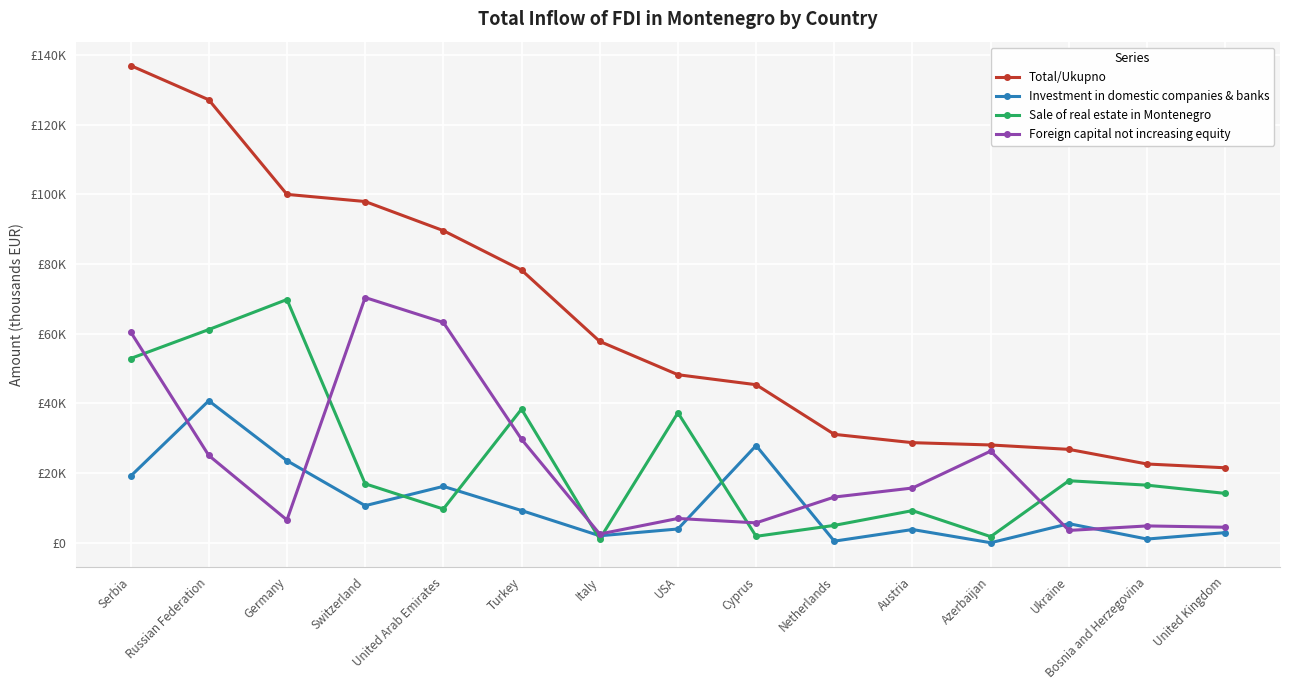

Reading left to right, list all the values displayed in this chart.

Total/Ukupno: Serbia=137008.4	Russian Federation=127172.4	Germany=100012.8	Switzerland=97966.5	United Arab Emirates=89607.4	Turkey=78280.1	Italy=57802.8	USA=48238.7	Cyprus=45371.2	Netherlands=31120.5	Austria=28729.1	Azerbaijan=28068.7	Ukraine=26806.1	Bosnia and Herzegovina=22604.2	United Kingdom=21518.2
Investment in domestic companies & banks: Serbia=19099.5	Russian Federation=40760.4	Germany=23554.7	Switzerland=10640.9	United Arab Emirates=16185.8	Turkey=9249.2	Italy=2000.1	USA=3948.3	Cyprus=27900.9	Netherlands=455.1	Austria=3794.4	Azerbaijan=0.0	Ukraine=5471.8	Bosnia and Herzegovina=1059.3	United Kingdom=2902.1
Sale of real estate in Montenegro: Serbia=52890.1	Russian Federation=61202.1	Germany=69832.1	Switzerland=16925.9	United Arab Emirates=9677.1	Turkey=38366.1	Italy=1066.4	USA=37319.7	Cyprus=1839.6	Netherlands=4982.4	Austria=9224.3	Azerbaijan=1753.7	Ukraine=17800.7	Bosnia and Herzegovina=16529.4	United Kingdom=14164.9
Foreign capital not increasing equity: Serbia=60548.6	Russian Federation=25065.5	Germany=6536.0	Switzerland=70399.8	United Arab Emirates=63244.5	Turkey=29710.8	Italy=2498.8	USA=6970.7	Cyprus=5702.7	Netherlands=13117.4	Austria=15710.4	Azerbaijan=26315.0	Ukraine=3533.5	Bosnia and Herzegovina=4826.1	United Kingdom=4450.7